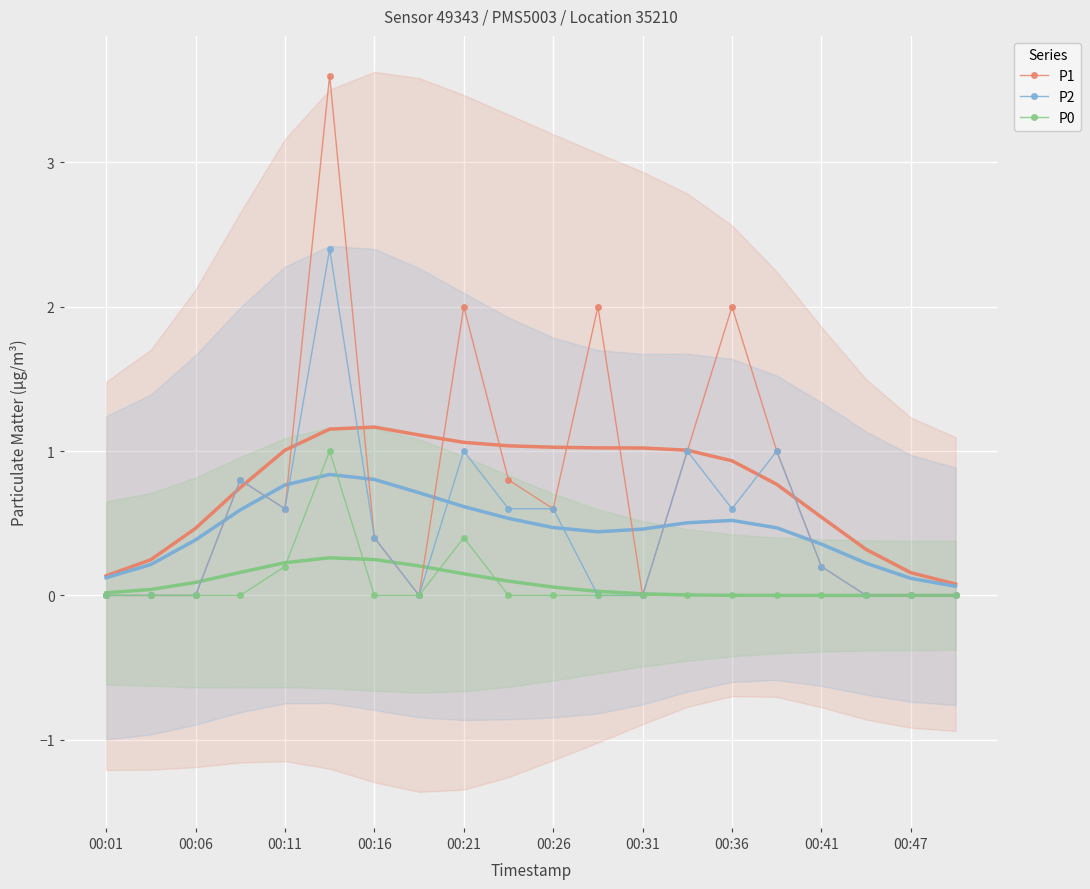

What is the value of the P1 point at the 15th from the left?

2.0